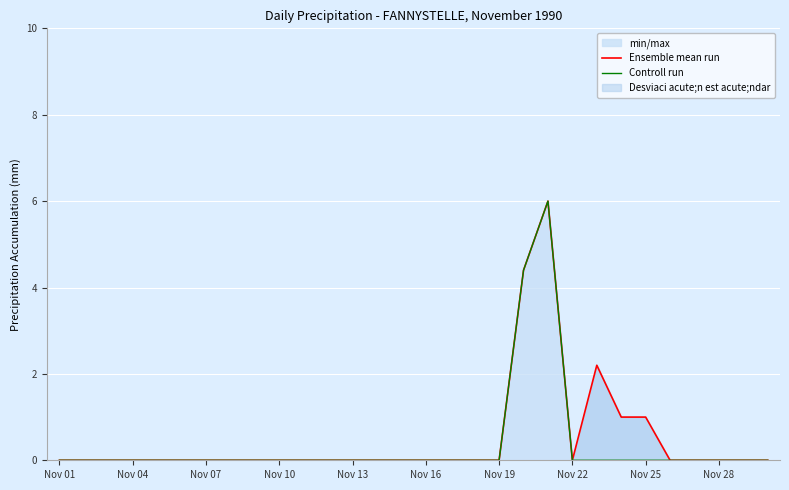

At which category is the sum across all series the highest?

20